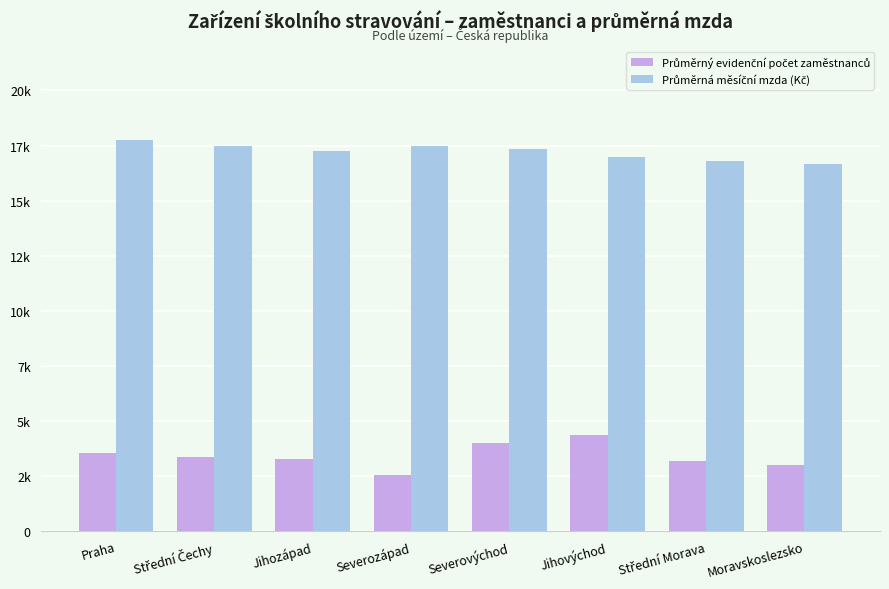

At which category is the sum across all series the highest?

Severovýchod